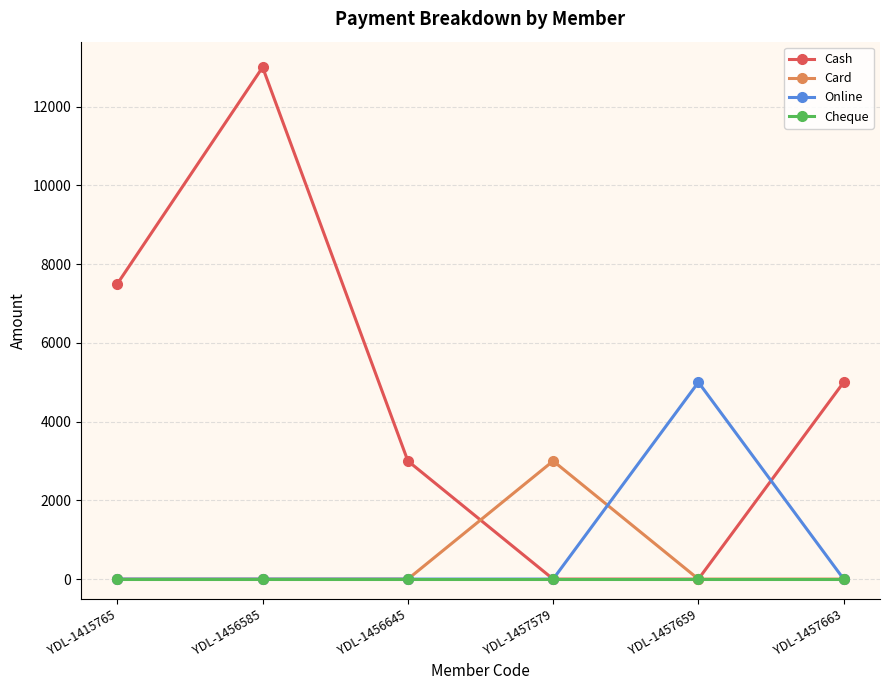

At which label does Online reach its peak?

YDL-1457659